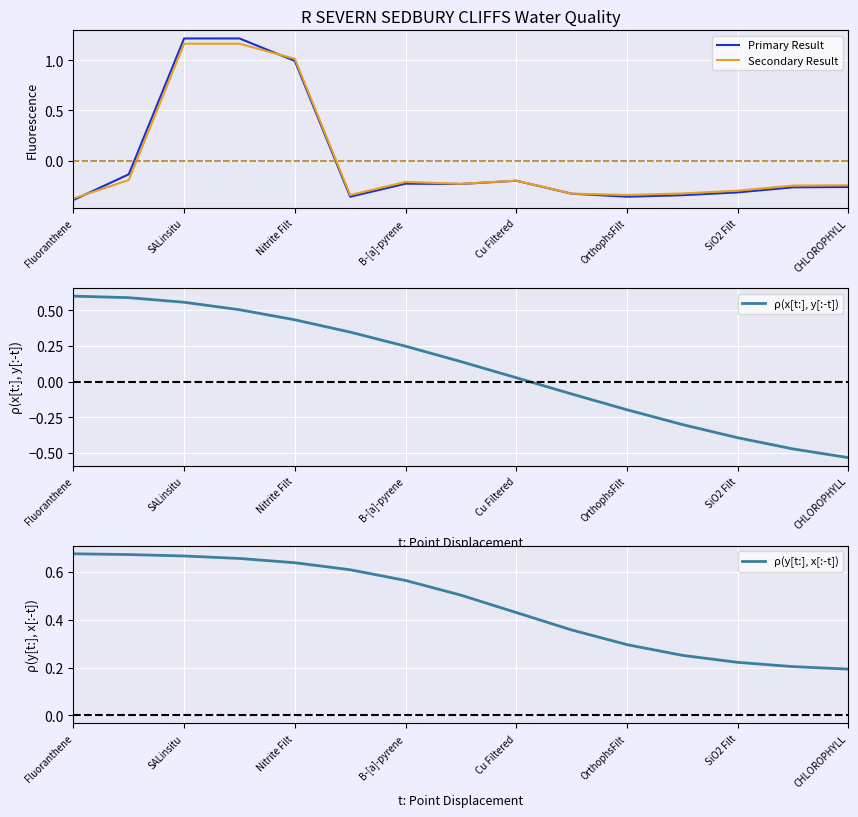

Which series has the largest range (max minus min)?

Primary Result